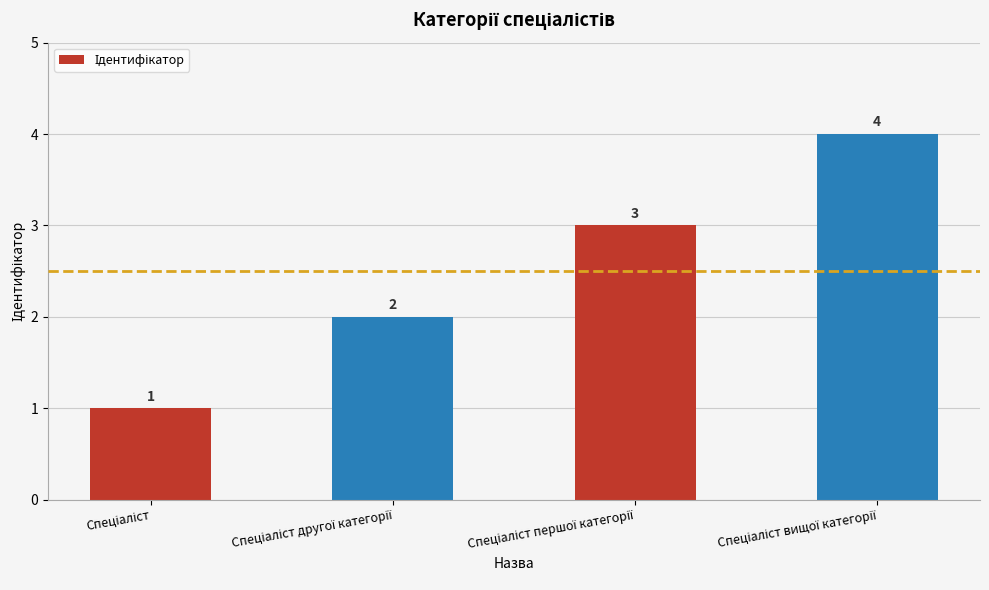

What is the difference between the second highest and second lowest values?

1